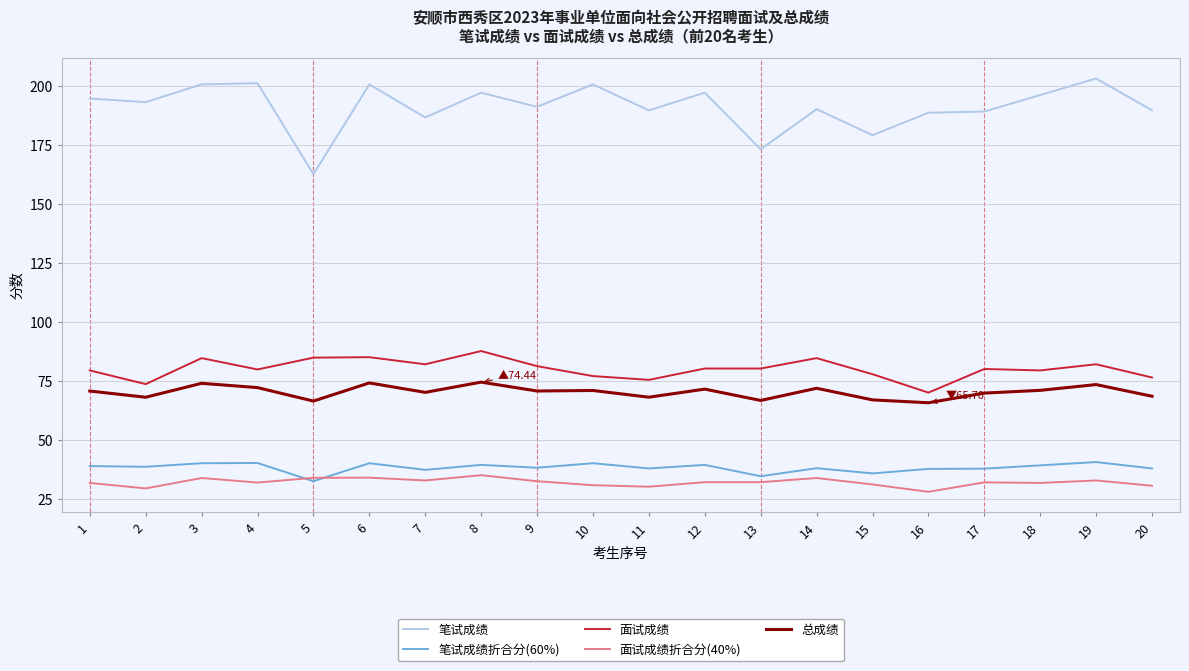

What is the minimum value for 面试成绩折合分(40%)?

28.0